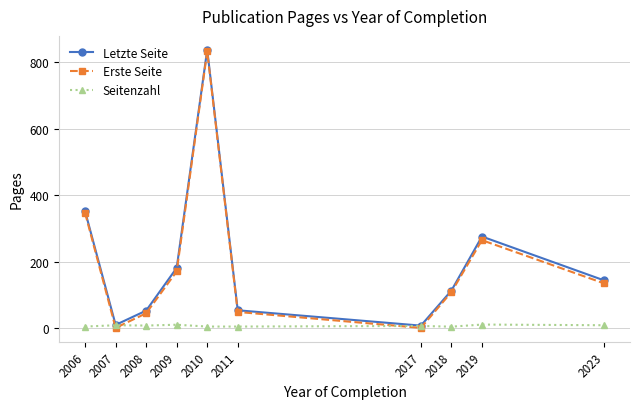

At which category is the sum across all series the highest?

2010